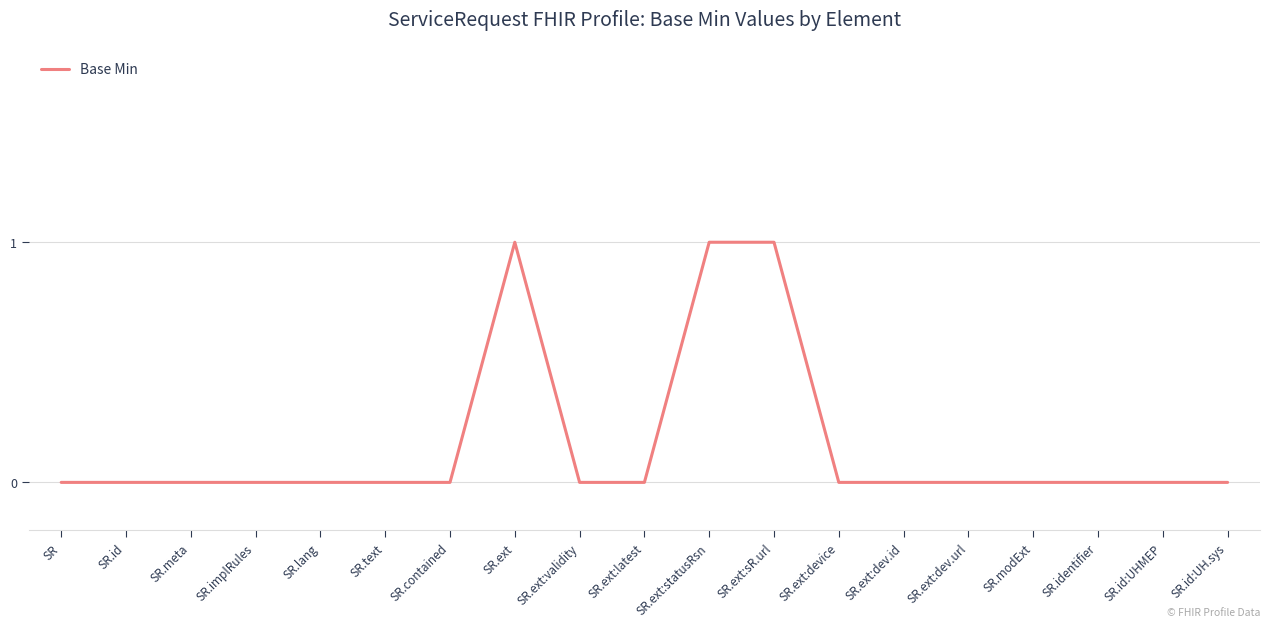

What position from the right is SR.ext:latest?

10